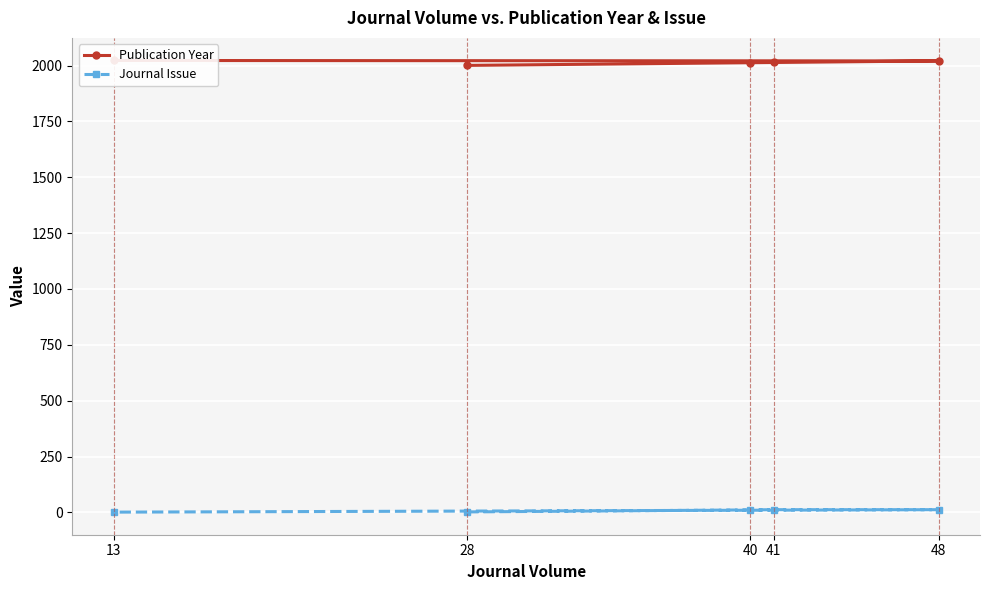

How many values in the Journal Issue series are below 11?

2